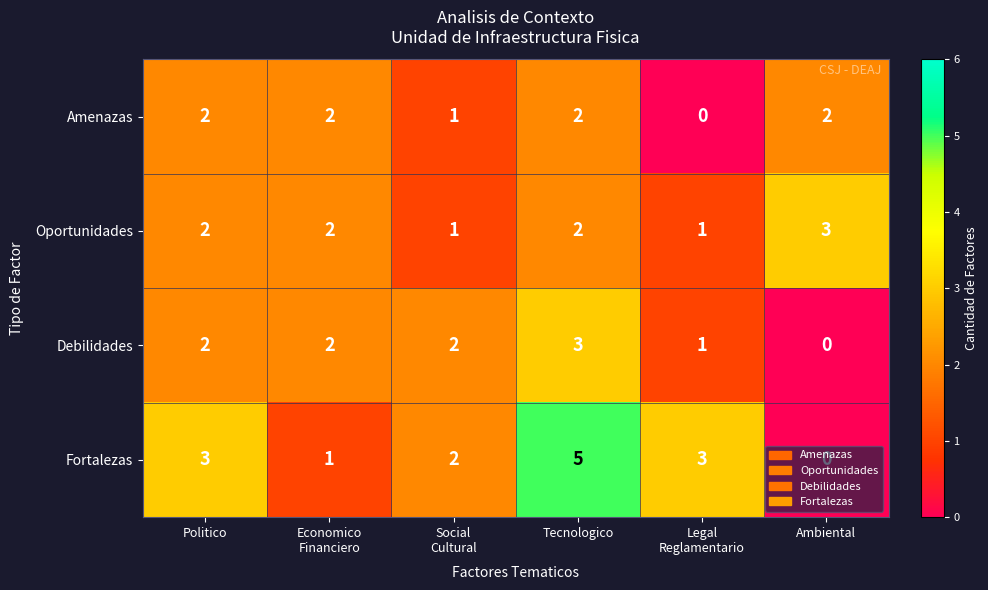

What is the sum of all Amenazas values?

9